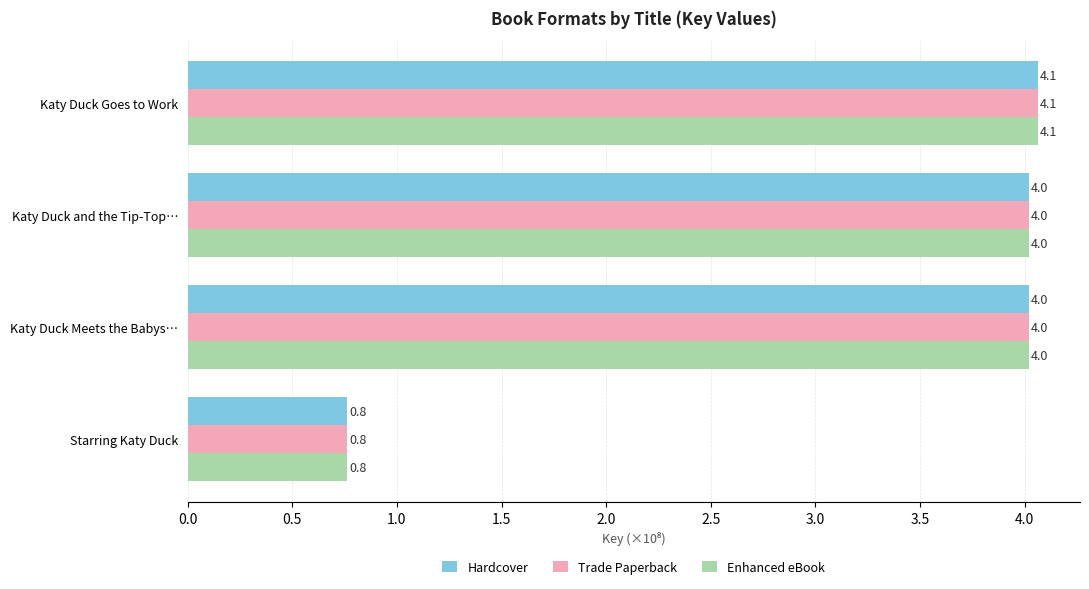

What are all the series names shown in the legend?

Hardcover, Trade Paperback, Enhanced eBook